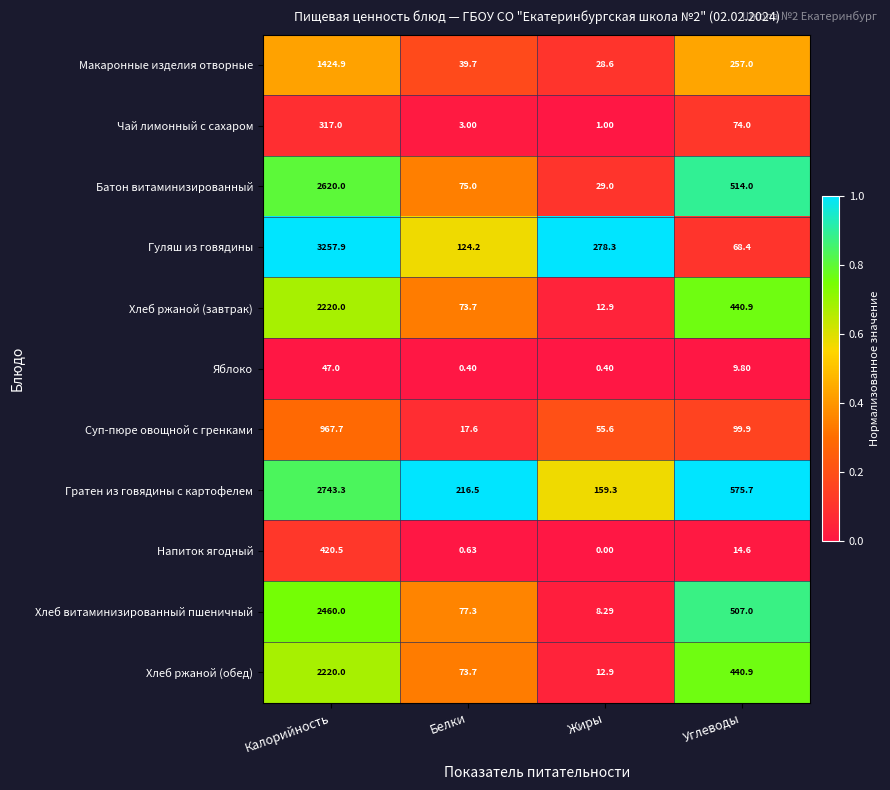

Which series has the widest spread of values?

Гуляш из говядины